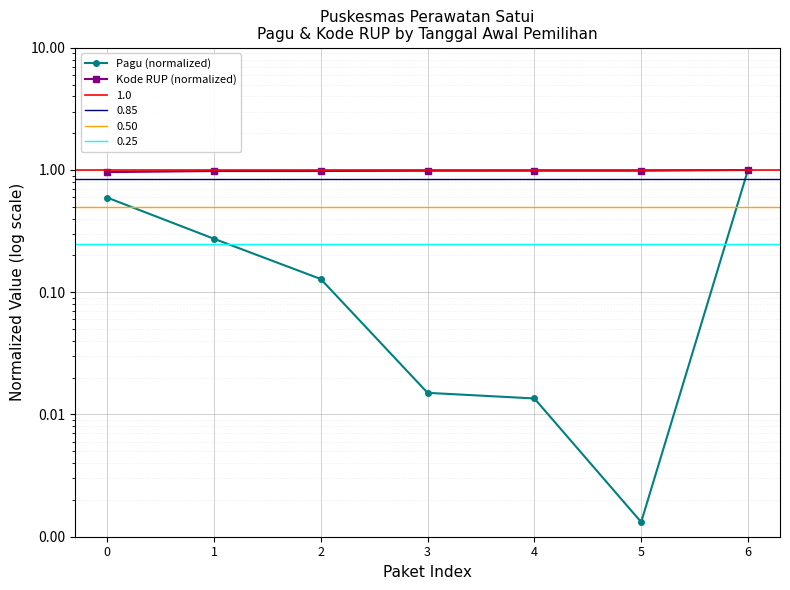

What is the greatest value displayed?

1.0